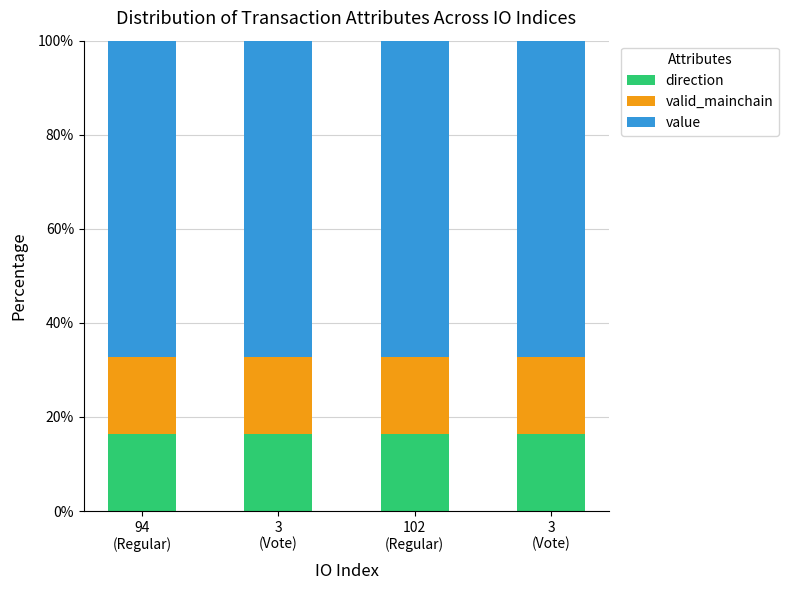

Count the number of data series in this chart.

3